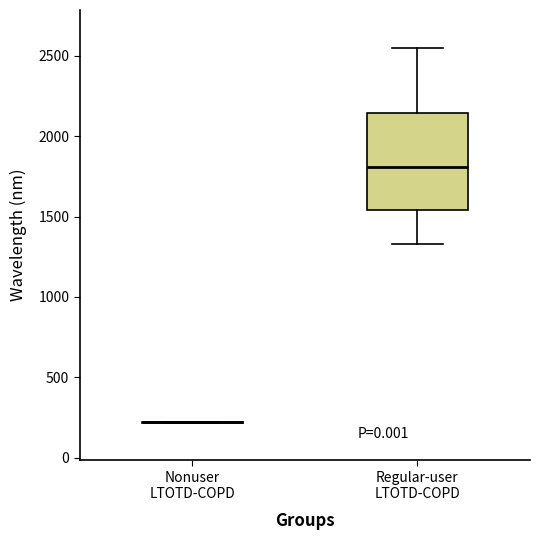

Comparing the boxes themselves (not the whiskers), which one is the tallest?

Regular-user LTOTD-COPD